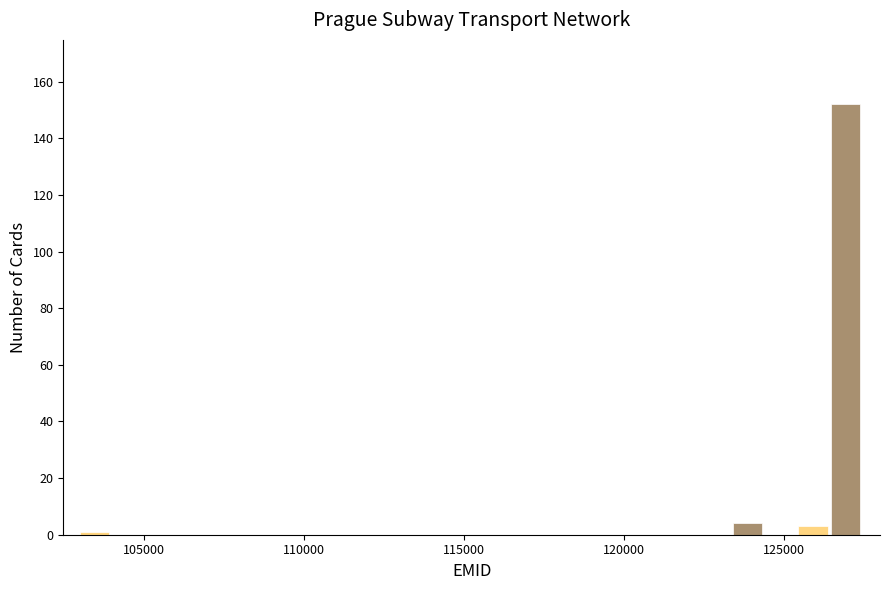

Around what value on the x-axis is the tallest bar? Give the approximate position of its centre, as read against the axis.

127000